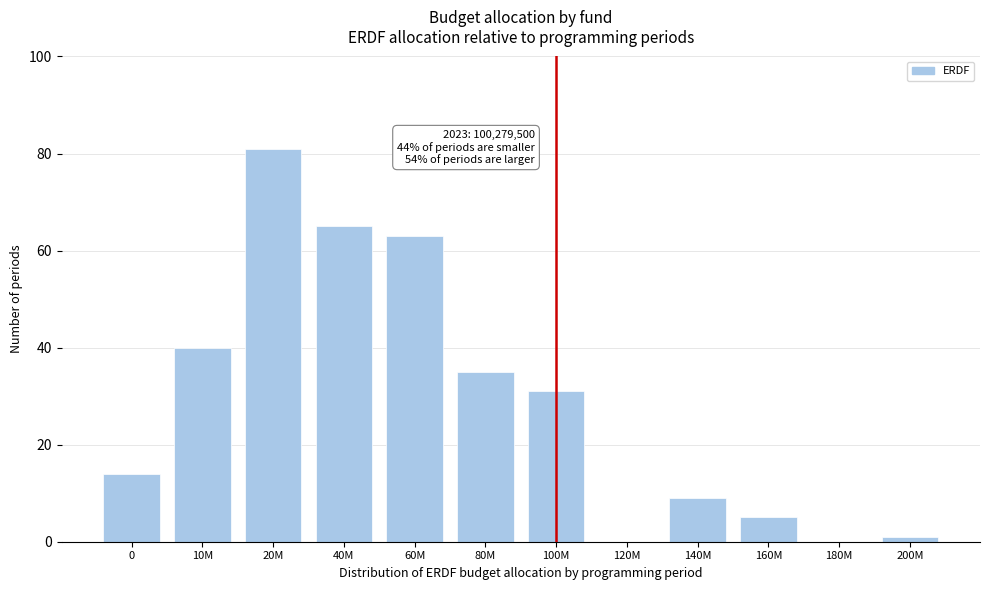

Reading left to right, extract all data points from this chart.

0=14	10M=40	20M=81	40M=65	60M=63	80M=35	100M=31	120M=0	140M=9	160M=5	180M=0	200M=1